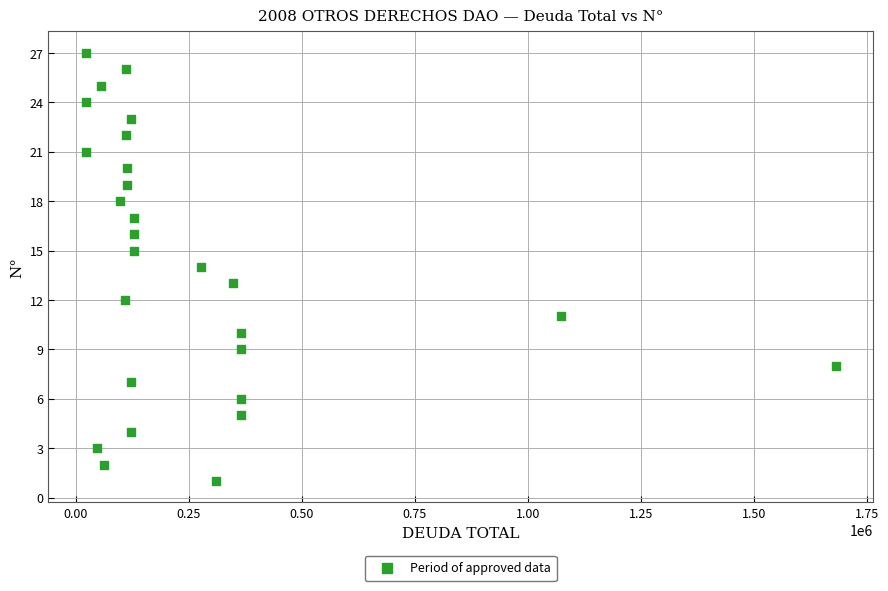

How many data points are displayed?

27